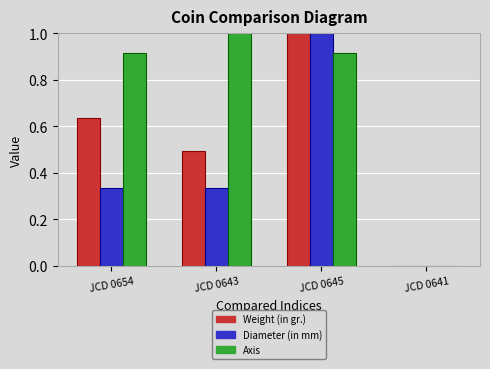

The Diameter (in mm) series shows 0.4 at JCD 0641. True or false?

False